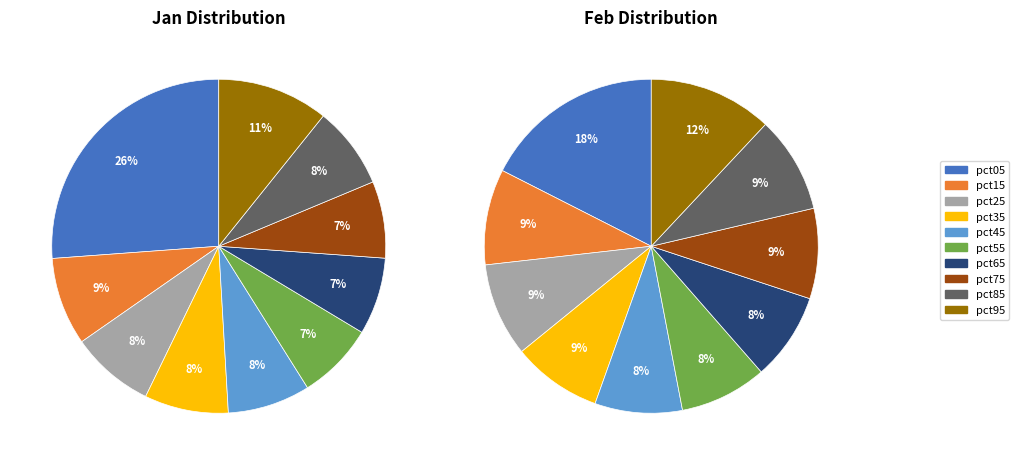

How many segments does this pie chart have?

10